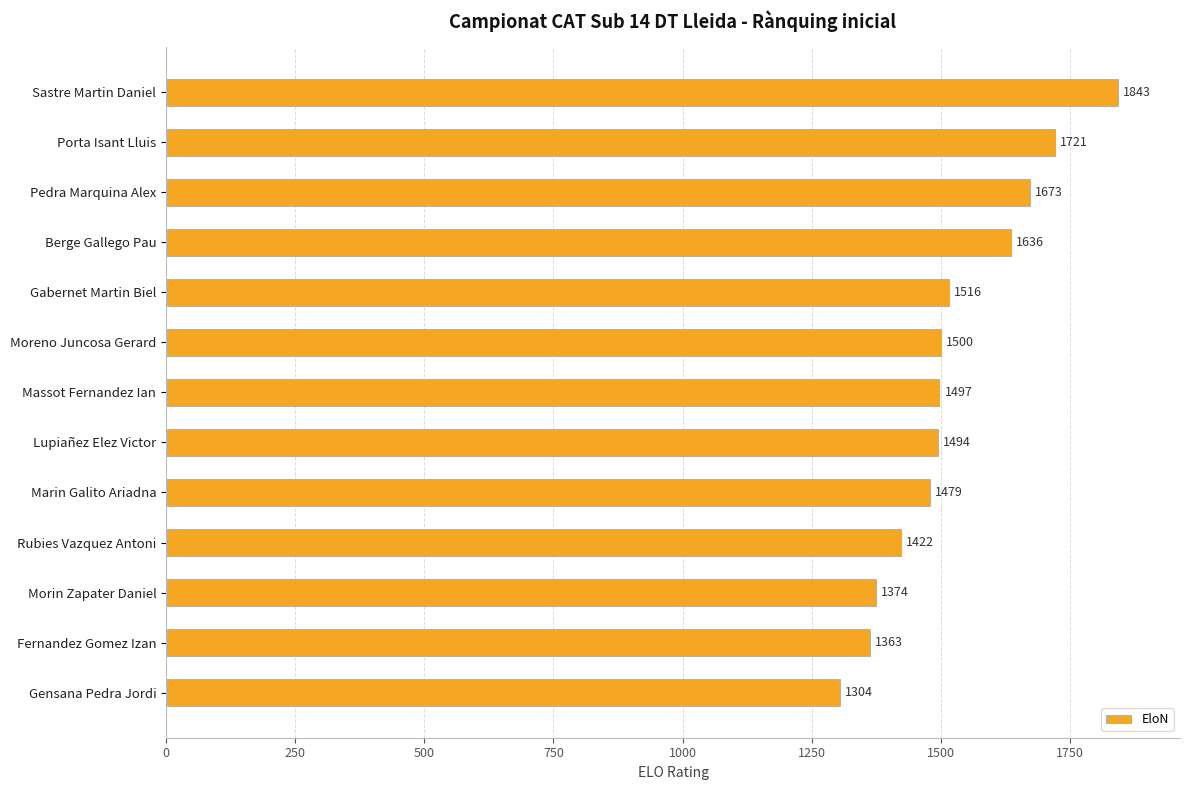

Rank the categories by value from lowest to highest.

Gensana Pedra Jordi, Fernandez Gomez Izan, Morin Zapater Daniel, Rubies Vazquez Antoni, Marin Galito Ariadna, Lupiañez Elez Victor, Massot Fernandez Ian, Moreno Juncosa Gerard, Gabernet Martin Biel, Berge Gallego Pau, Pedra Marquina Alex, Porta Isant Lluis, Sastre Martin Daniel